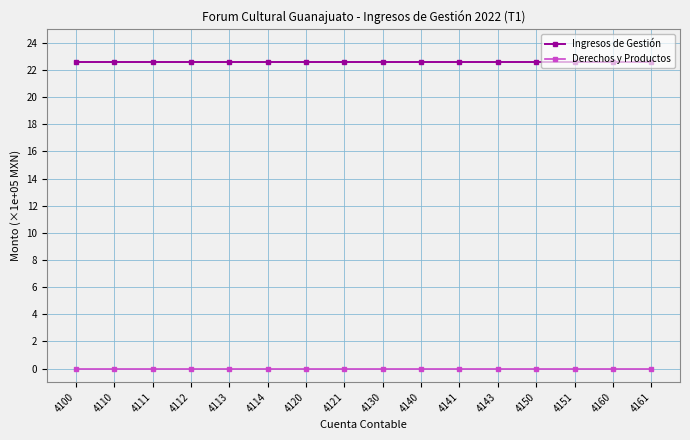

What is the value of the Ingresos de Gestión point at the 8th from the left?

22.6